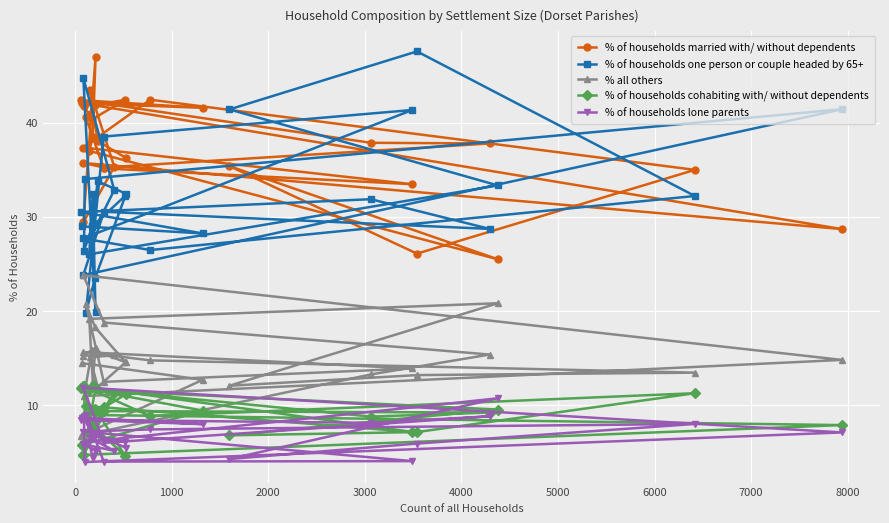

What is the value of the % of households one person or couple headed by 65+ point at the 27th from the left?

28.7